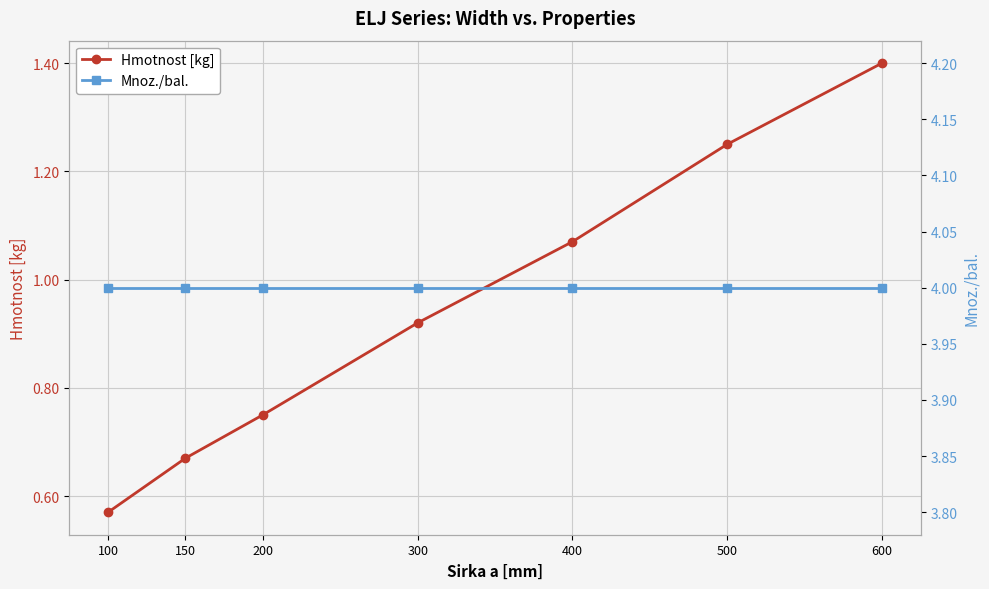

True or false: Hmotnost [kg] has a value of 0.5 at 400.

False